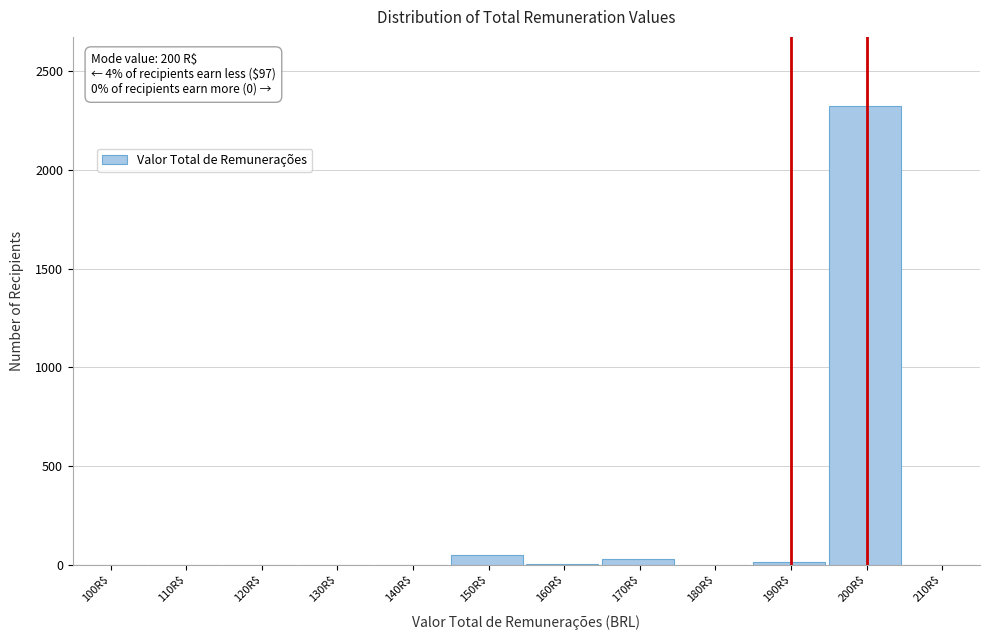

What is the maximum value shown in the chart?

2326